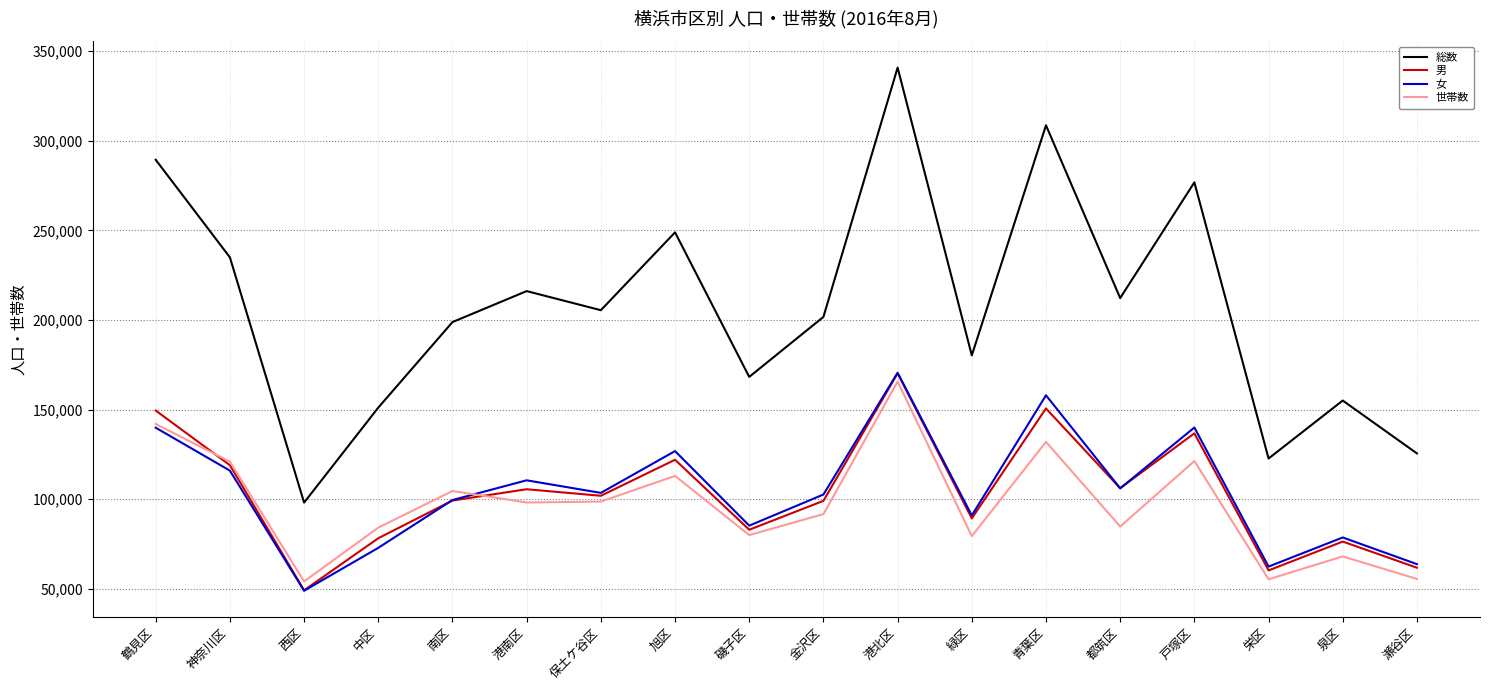

What is the sum of the 男 values at 都筑区 and 戸塚区?

242959